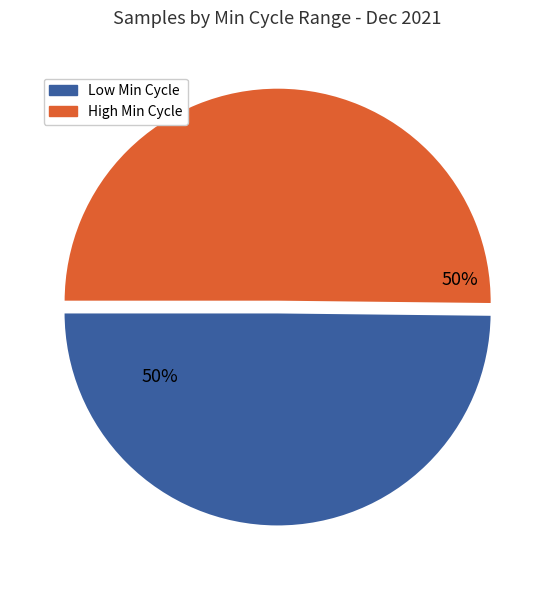

To the nearest percent, what is the average slice percentage?

50%